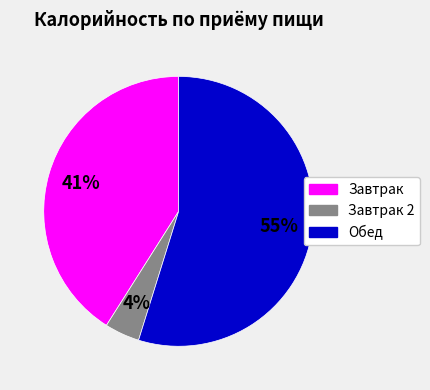

To the nearest percent, what is the average slice percentage?

33%